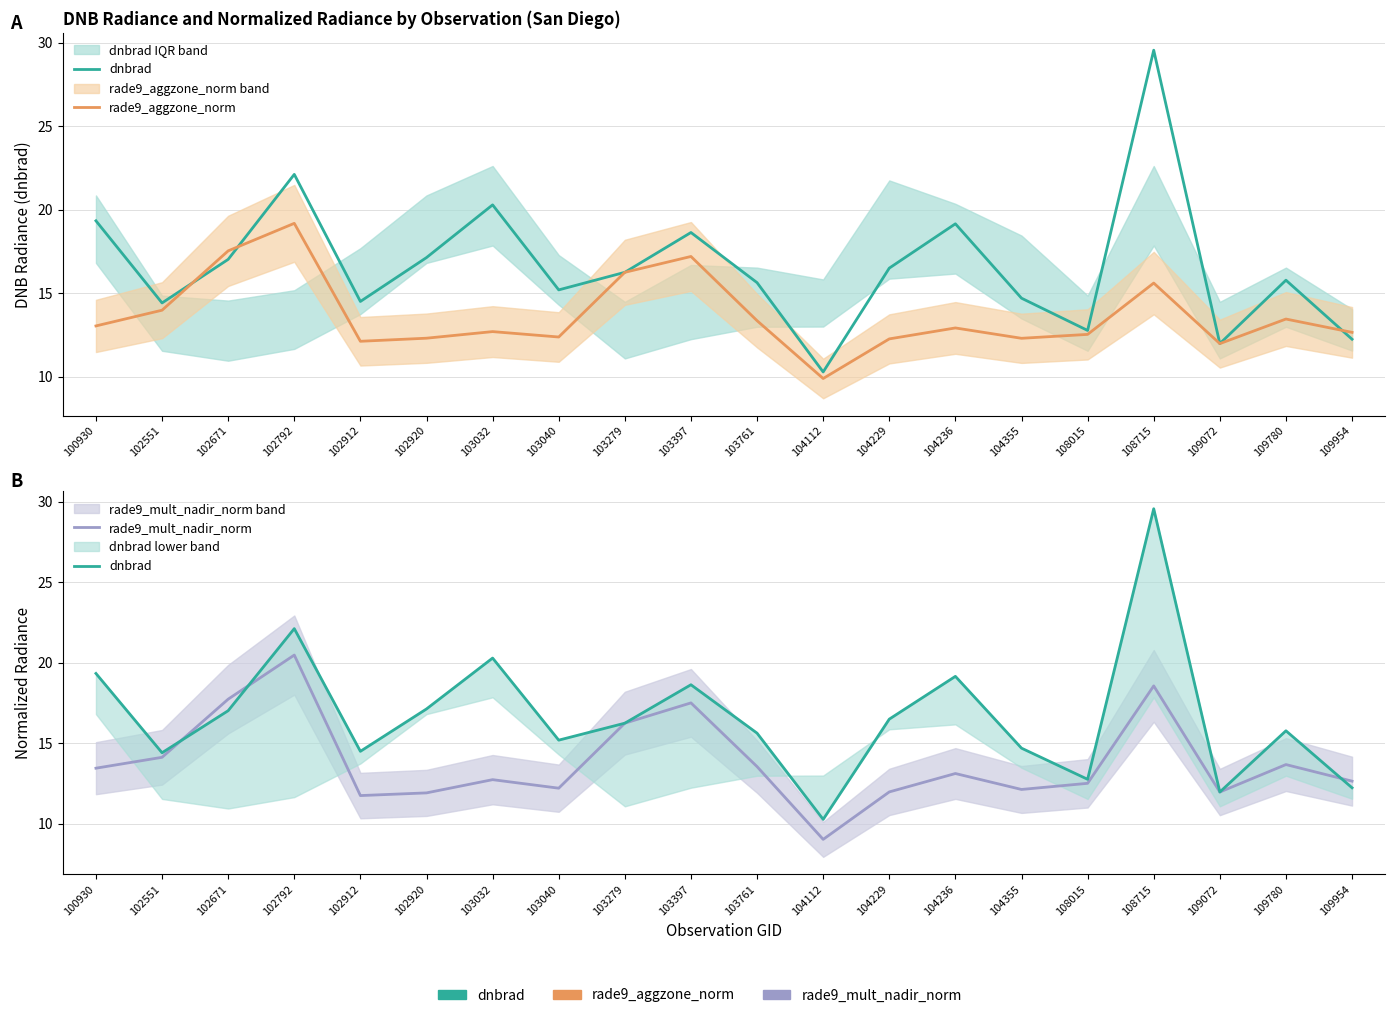

The value of rade9_mult_nadir_norm at 104355 is 12.1. True or false?

True